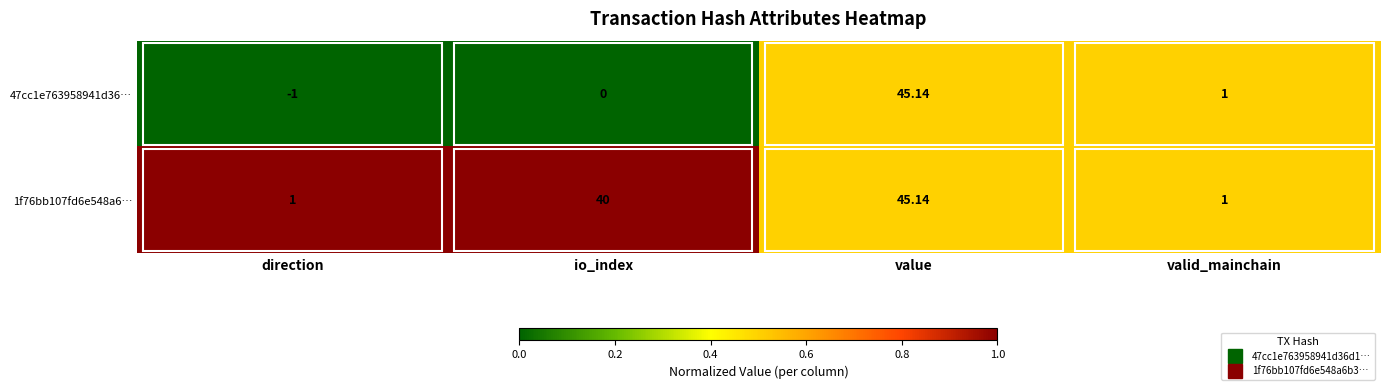

What is the greatest value displayed?

45.1